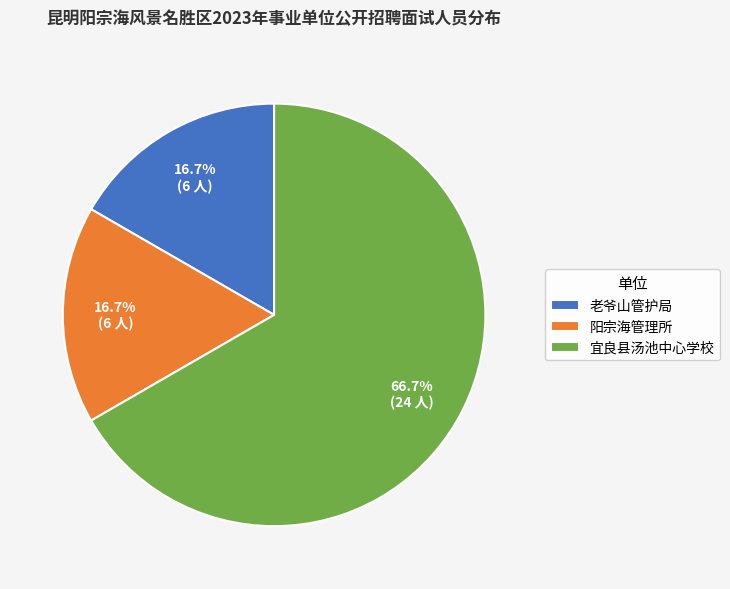

What portion of the pie excludes 阳宗海管理所?

83.3%